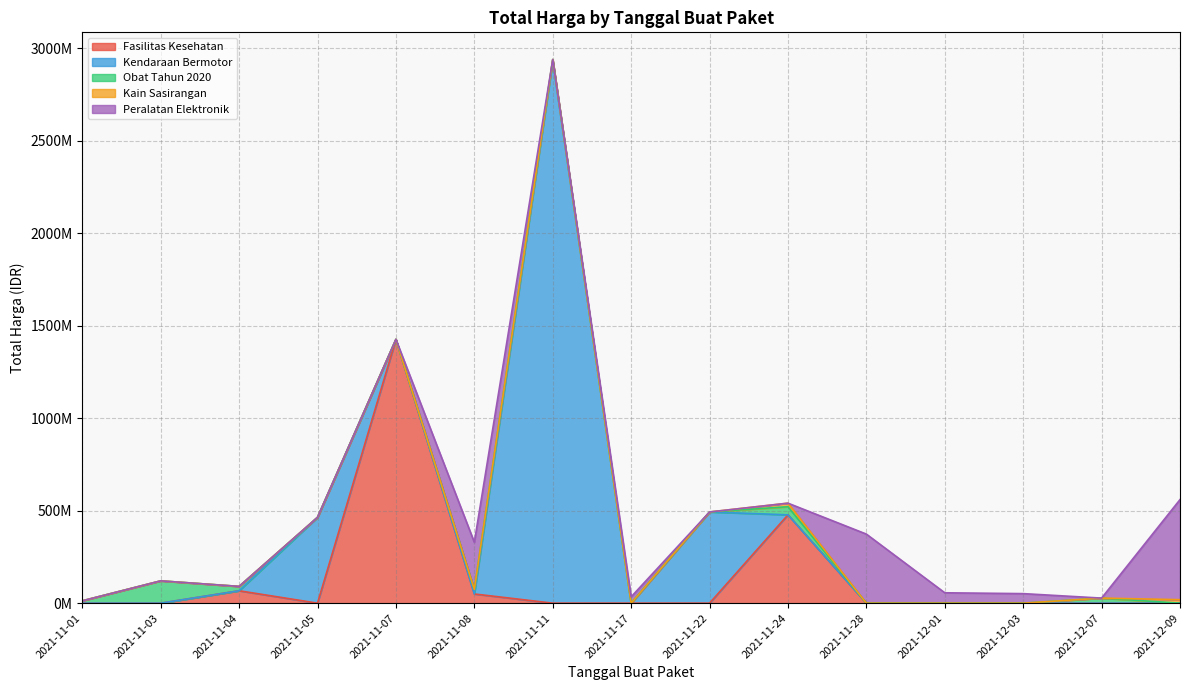

What is the maximum value shown in the chart?

2892122000